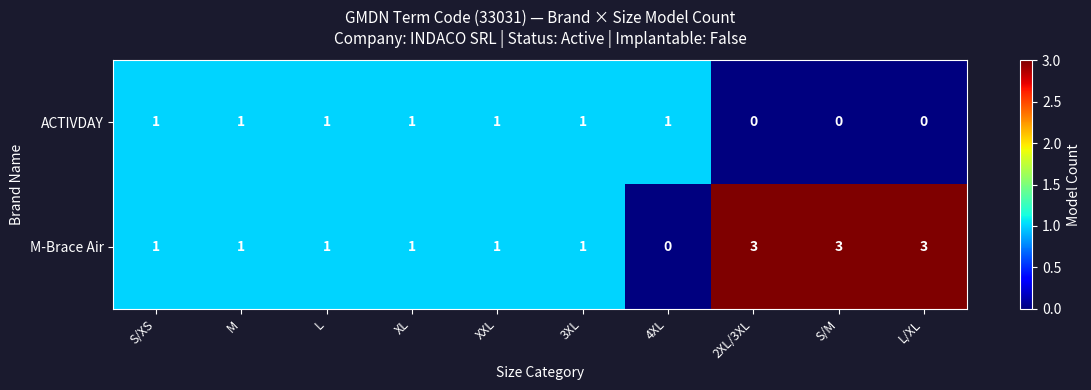

What is the maximum value shown in the chart?

3